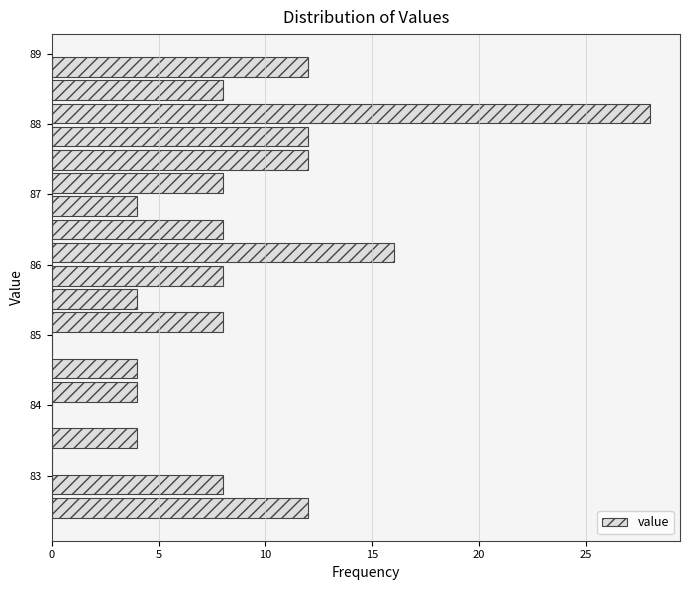

Around what value on the y-axis is the longest bar? Give the approximate position of its centre, as read against the axis.

88.2